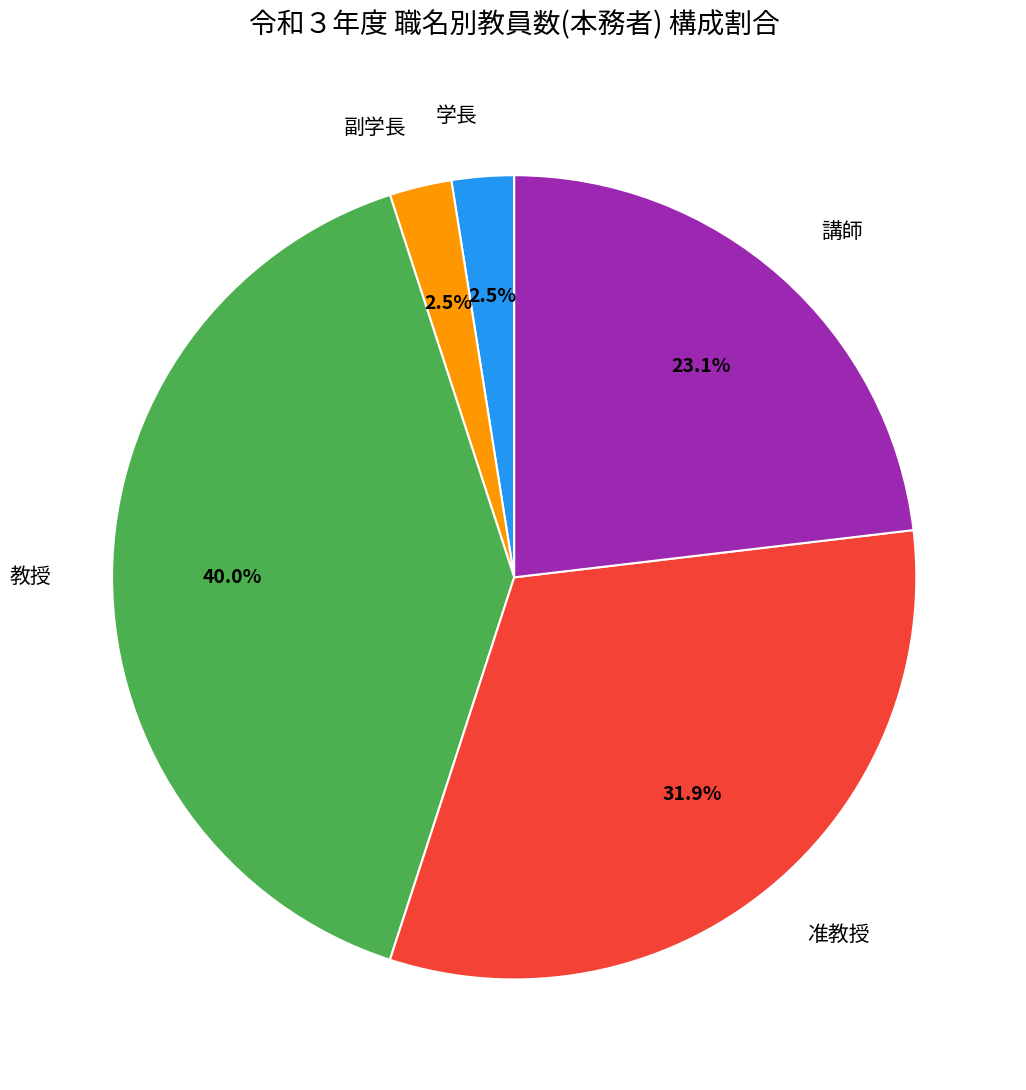

Which slice is the largest?

教授